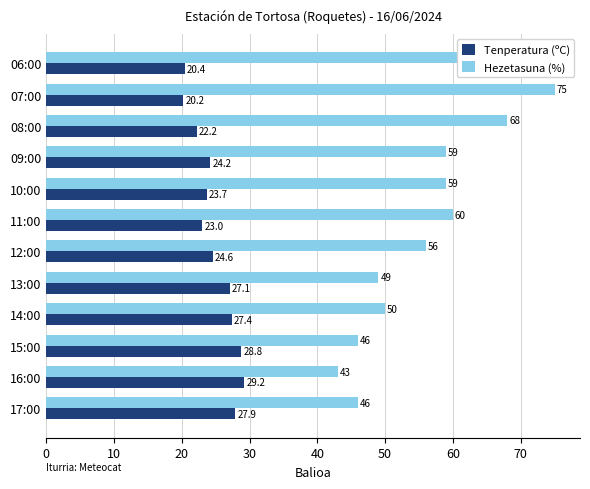

Rank the series at 13:00 from lowest to highest value.

Tenperatura (ºC), Hezetasuna (%)